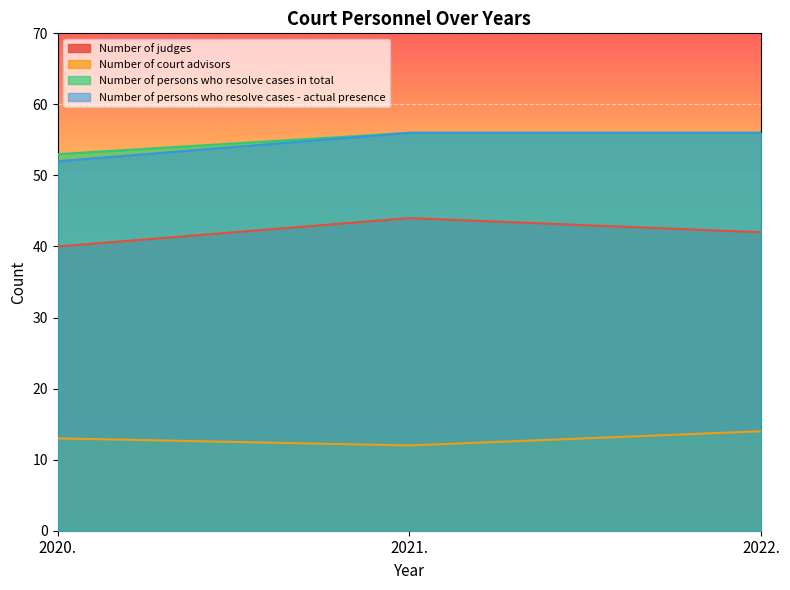

How many categories are shown in the chart?

3